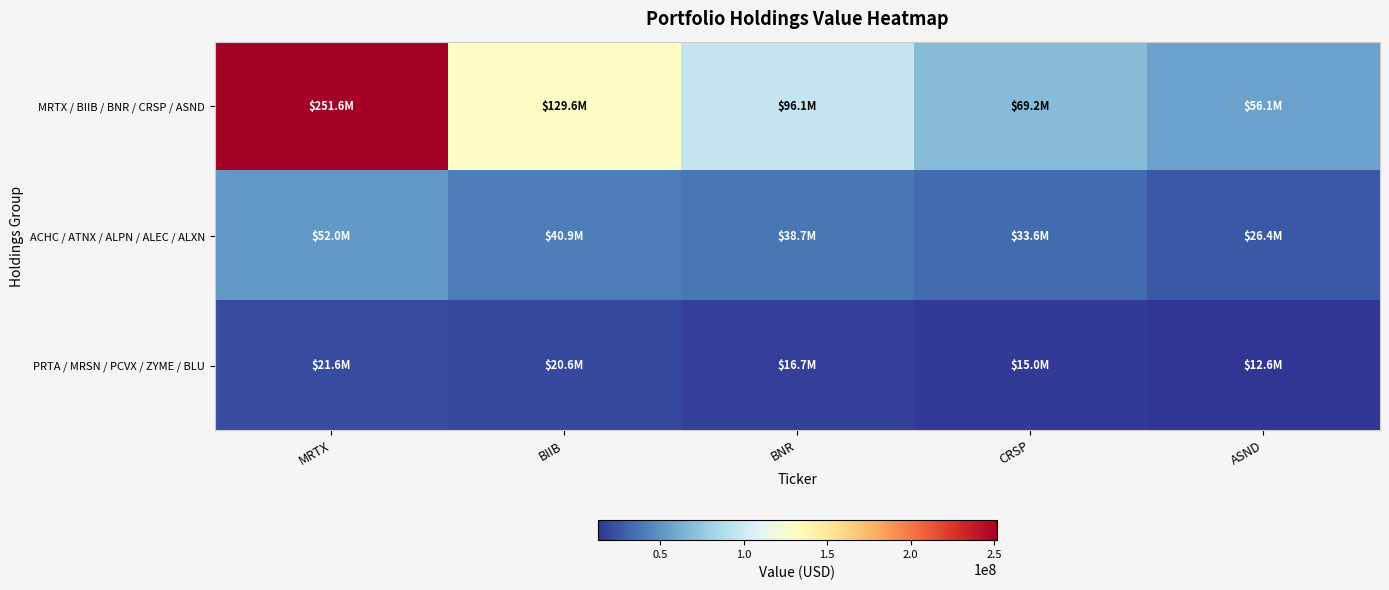

How many series are shown in this chart?

3